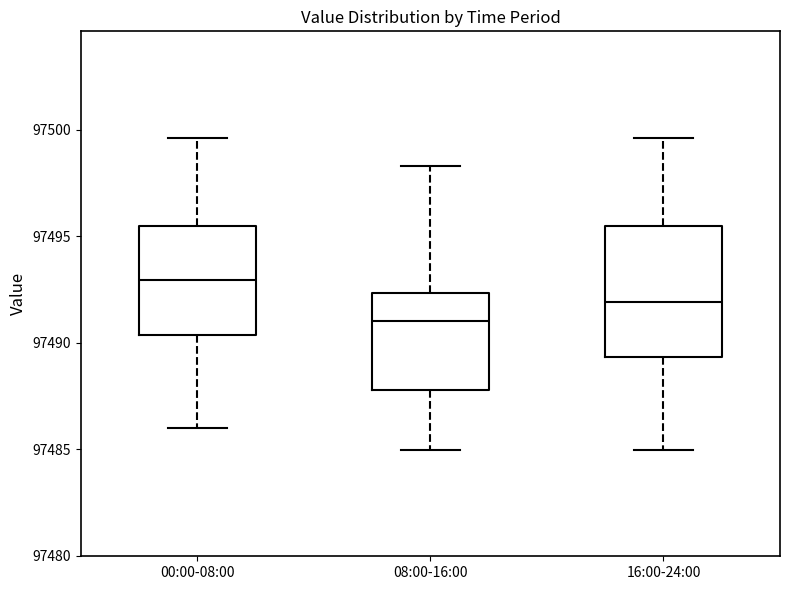

Comparing the boxes themselves (not the whiskers), which one is the tallest?

16:00-24:00